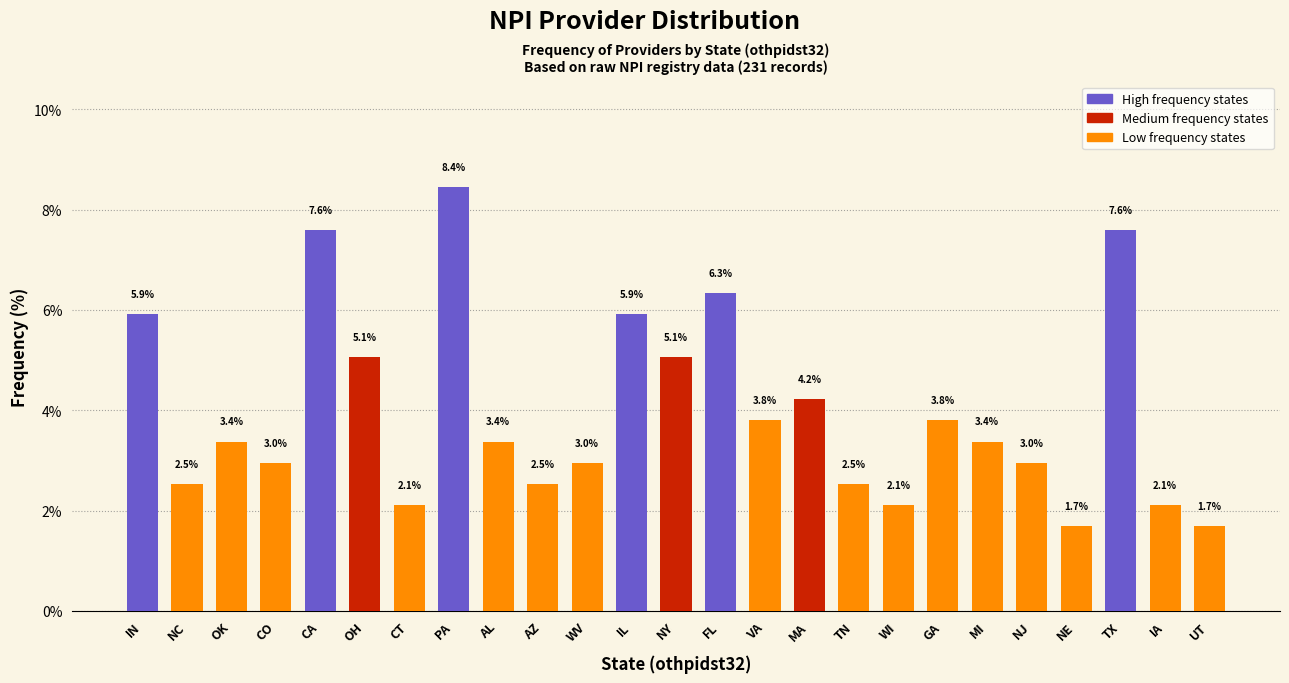

Reading left to right, list all the values displayed in this chart.

5.9	2.5	3.4	3.0	7.6	5.1	2.1	8.4	3.4	2.5	3.0	5.9	5.1	6.3	3.8	4.2	2.5	2.1	3.8	3.4	3.0	1.7	7.6	2.1	1.7